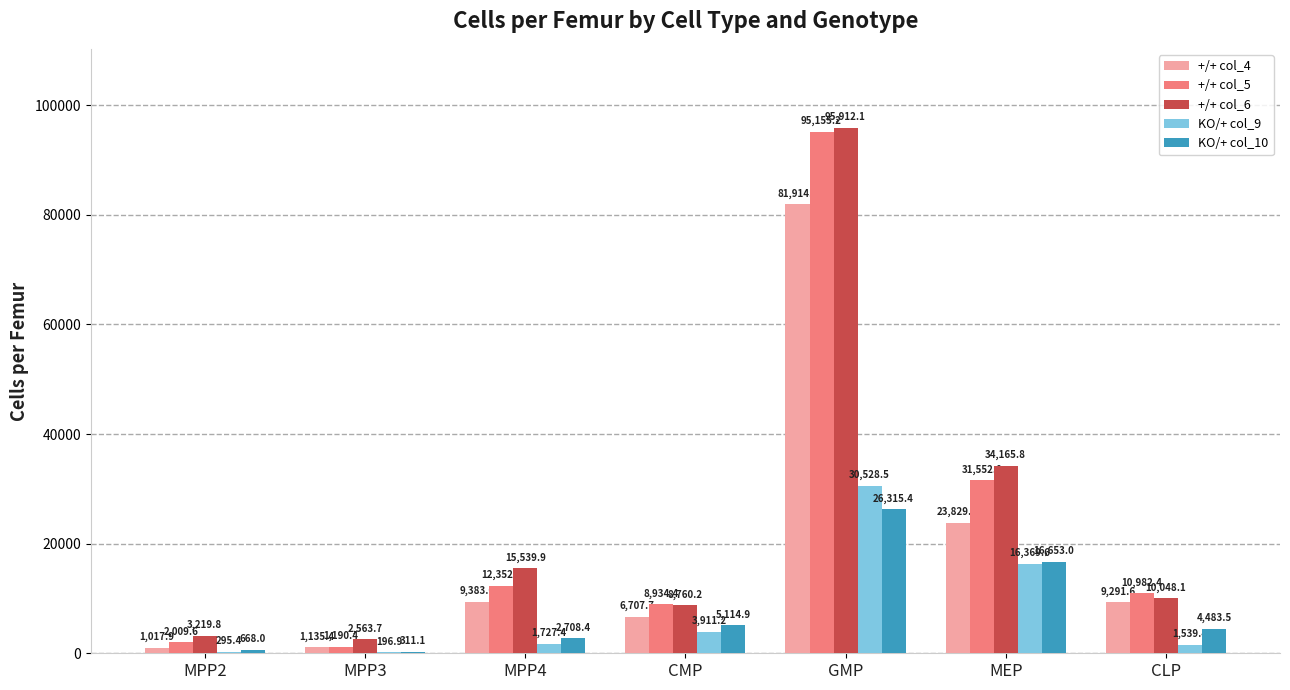

What are all the series names shown in the legend?

+/+ col_4, +/+ col_5, +/+ col_6, KO/+ col_9, KO/+ col_10